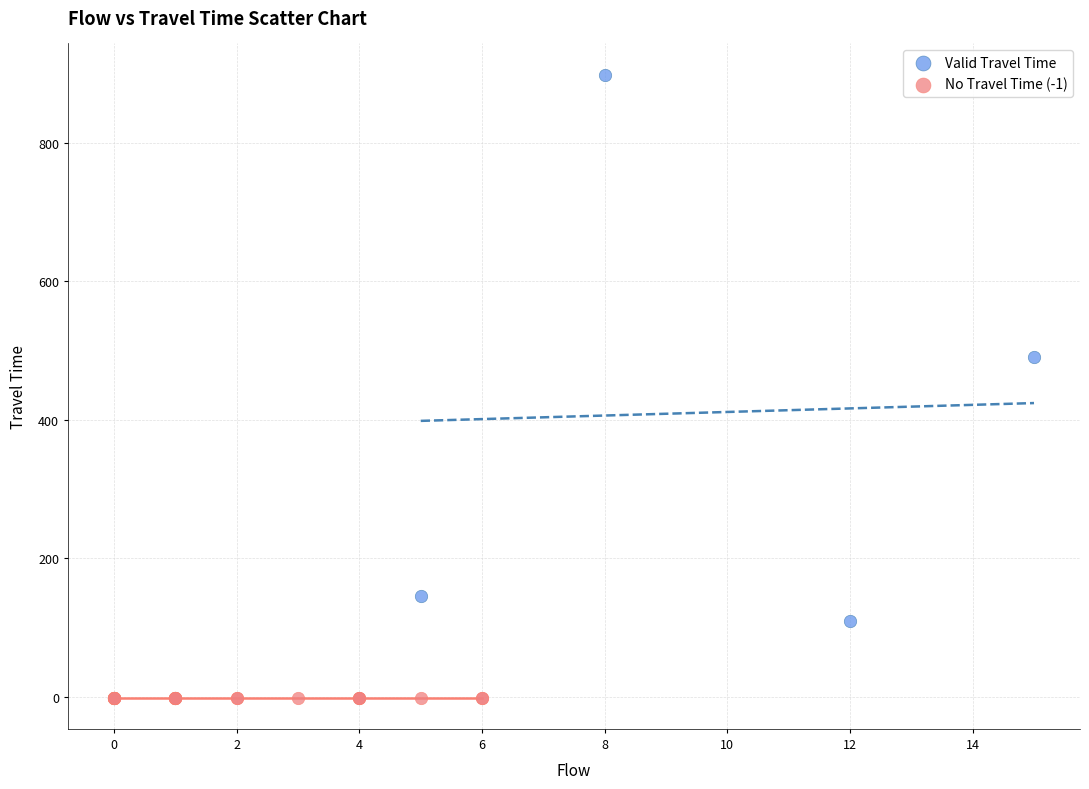

Which series contains the lowest Y value?

No Travel Time (-1)